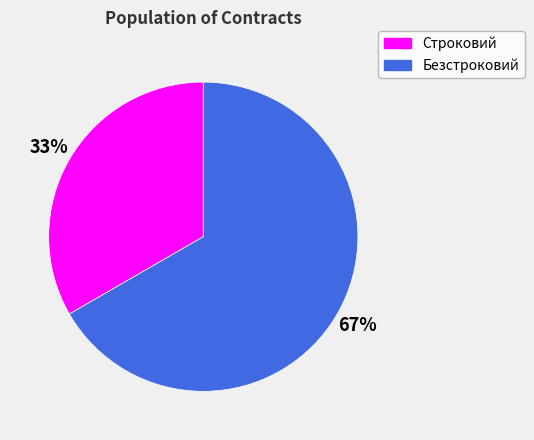

What is the ratio of the value at Строковий to the value at Безстроковий?

0.5